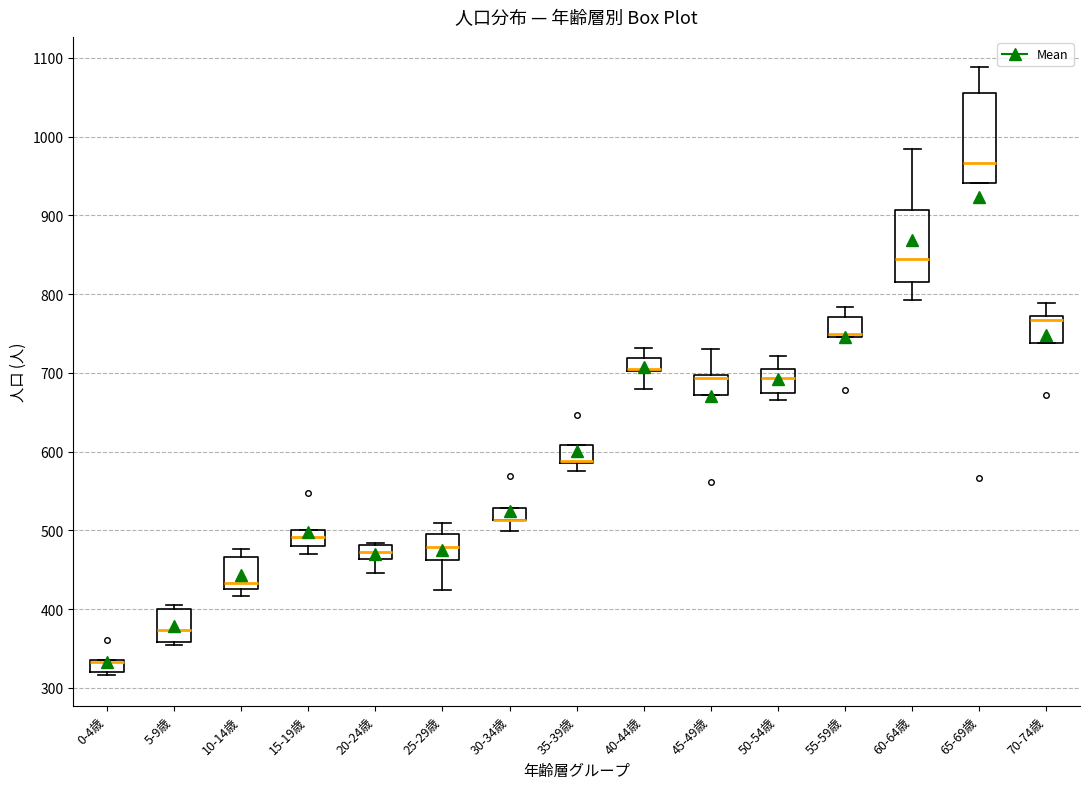

Reading left to right, read every box against the y-axis: the position of its median line, the range the box covers, and the ends of its whiskers. The values are not printed on the chart, so give them approximately, as read against the axis.

0-4歳: median 330 (drawn on the box's upper edge), box 320 to 340, whiskers 320 (just below the box's lower edge) to 340
5-9歳: median 370, box 360 to 400, whiskers 350 to 410
10-14歳: median 430 (just above the box's lower edge), box 430 to 470, whiskers 420 to 480
15-19歳: median 490, box 480 to 500, whiskers 470 to 500
20-24歳: median 470, box 460 to 480, whiskers 450 to 480
25-29歳: median 480, box 460 to 500, whiskers 430 to 510
30-34歳: median 510 (drawn on the box's lower edge), box 510 to 530, whiskers 500 to 530
35-39歳: median 590 (drawn on the box's lower edge), box 590 to 610, whiskers 580 to 610
40-44歳: median 710 (drawn on the box's lower edge), box 700 to 720, whiskers 680 to 730
45-49歳: median 690 (drawn on the box's upper edge), box 670 to 700, whiskers 670 to 730
50-54歳: median 690, box 670 to 710, whiskers 670 (just below the box's lower edge) to 720
55-59歳: median 750 (drawn on the box's lower edge), box 750 to 770, whiskers 750 to 780
60-64歳: median 850, box 820 to 910, whiskers 790 to 980
65-69歳: median 970, box 940 to 1060, whiskers 940 to 1090
70-74歳: median 770 (just below the box's upper edge), box 740 to 770, whiskers 740 to 790